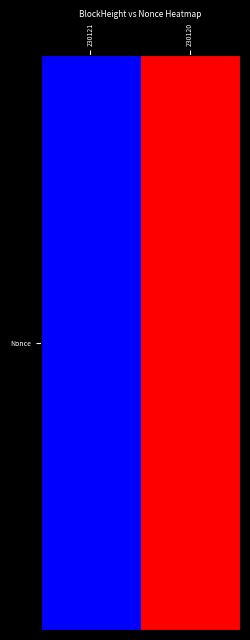

What is the sum of all values?

9378